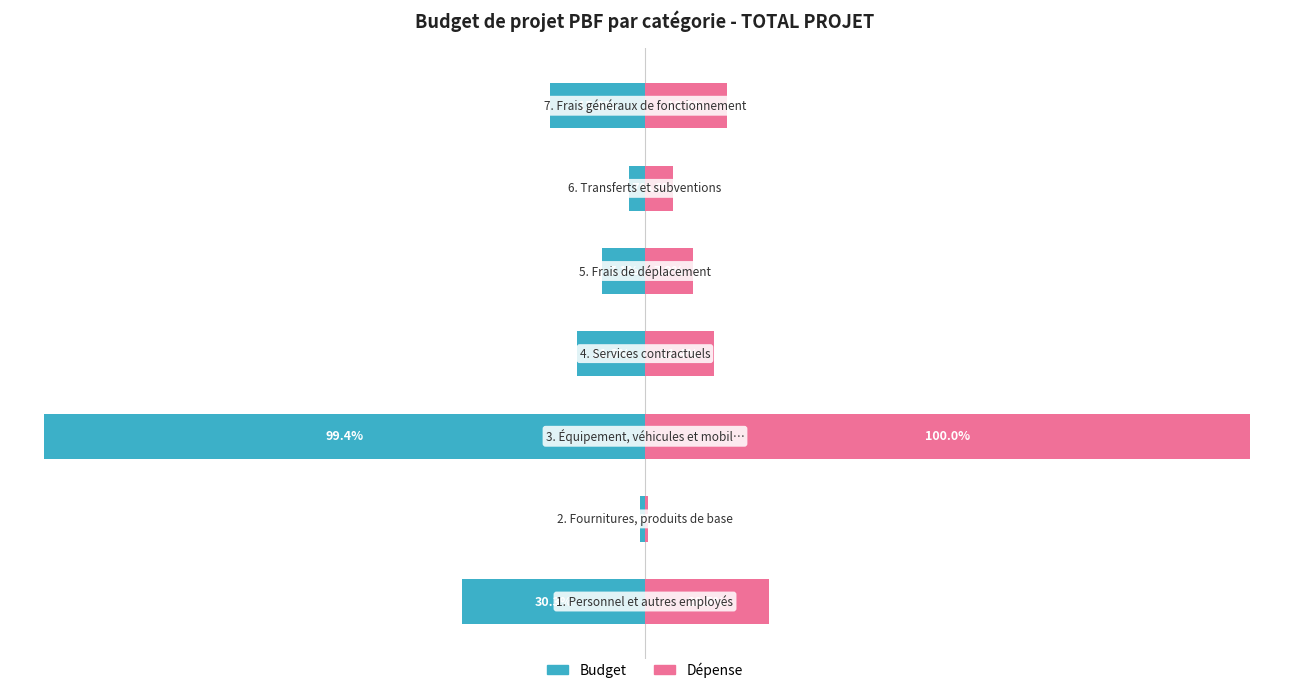

Is it true that Budget (TOTAL) equals -0.8 at 1?

True